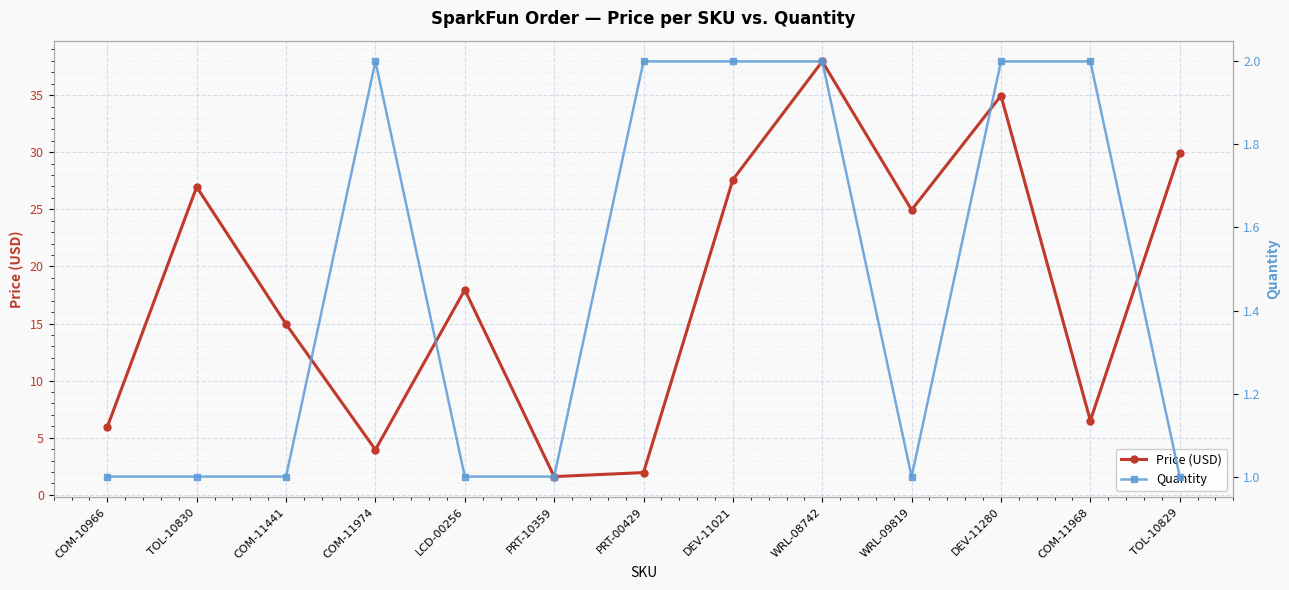

Where is Quantity nearest to the value 1?

COM-10966